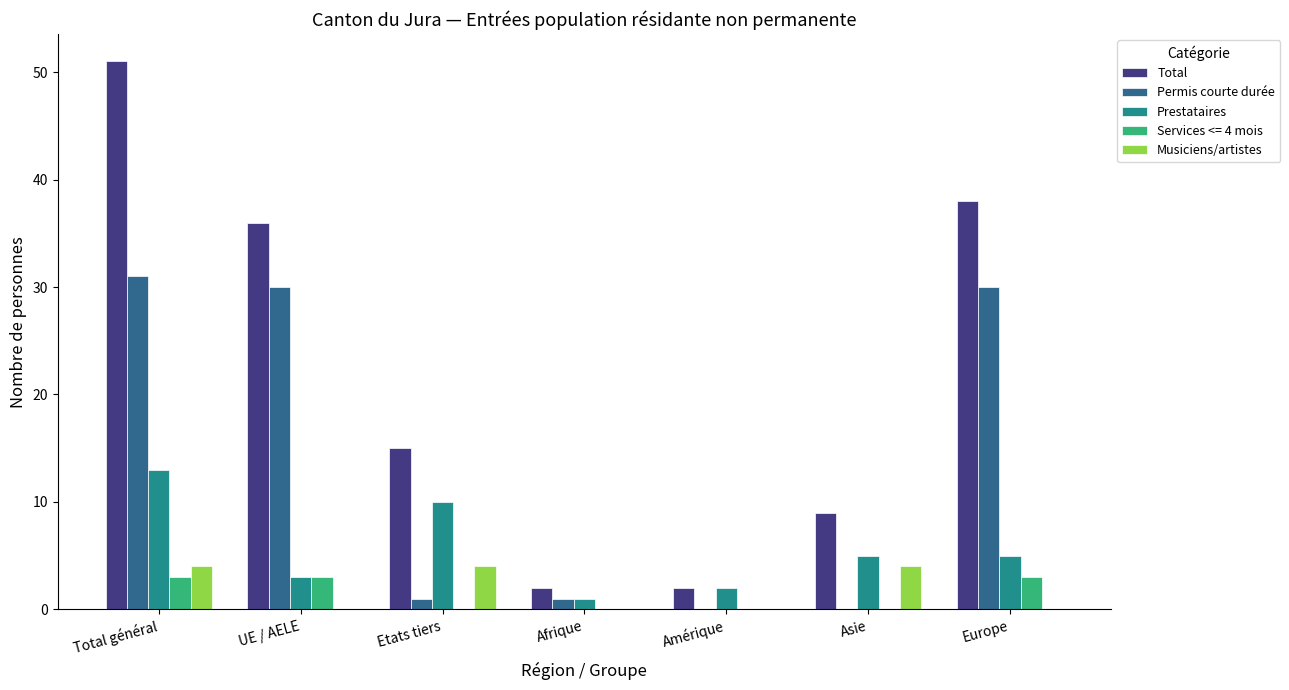

Which series has the largest total across all categories?

Total